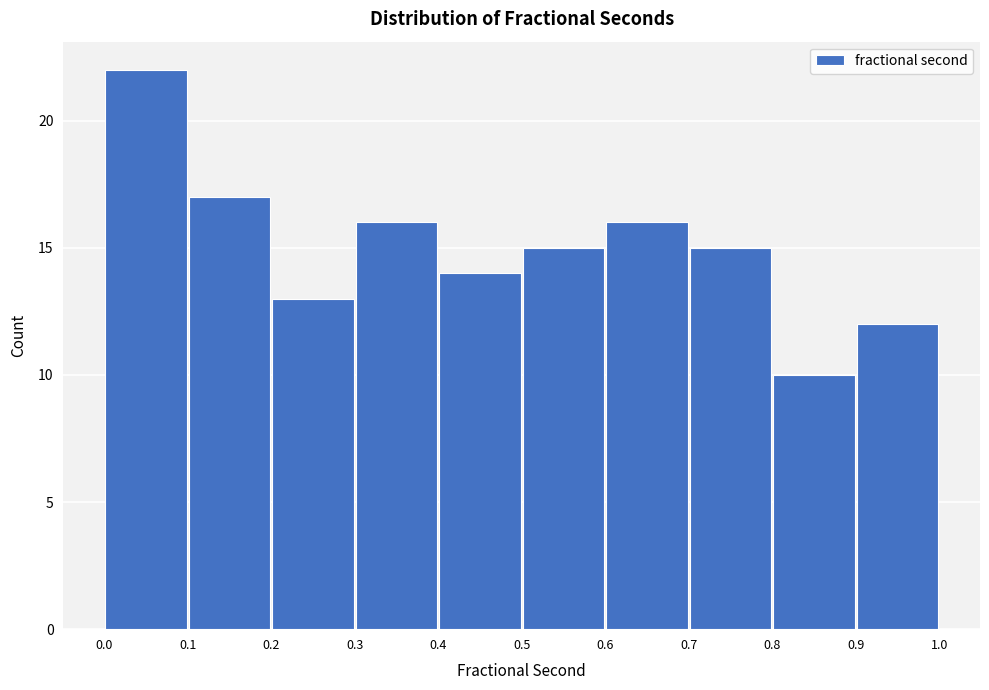

How tall is the bar that spans 0.2 to 0.3 on the x-axis? The values are not printed on the chart, so give them approximately, as read against the axis.

13